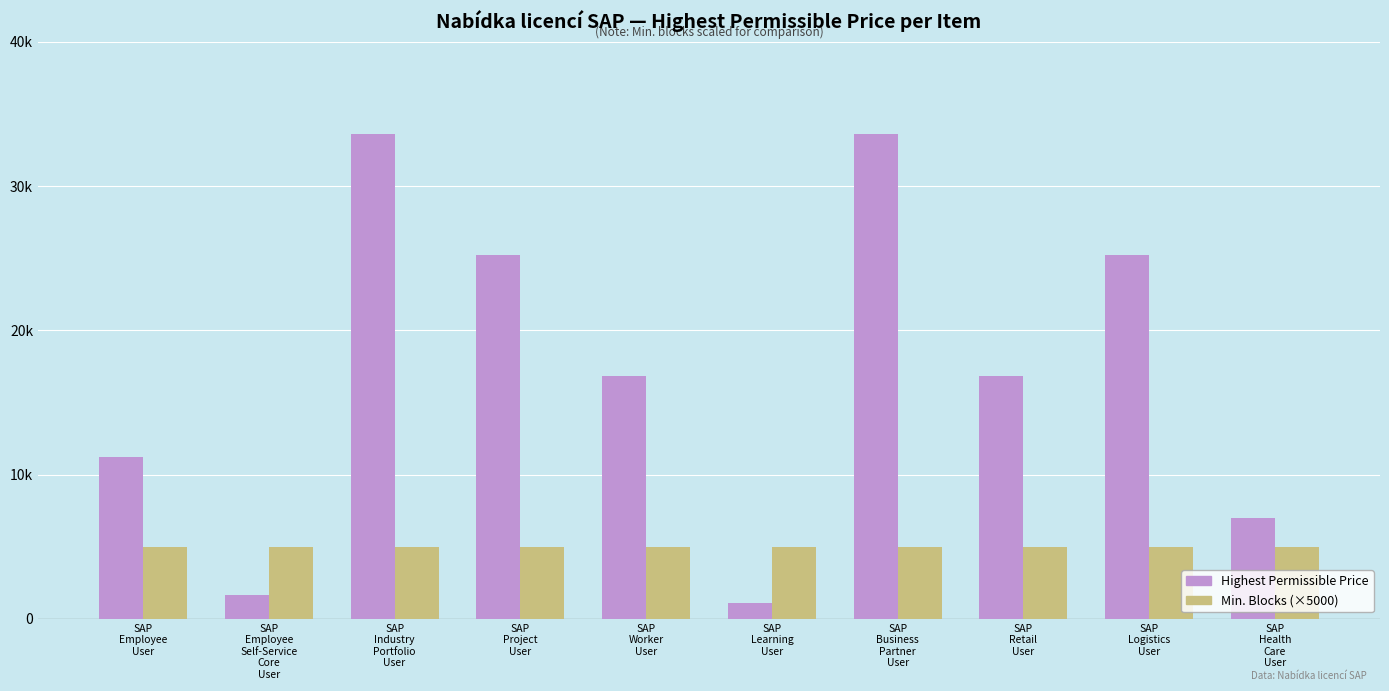

Which series has the widest spread of values?

Highest Permissible Price